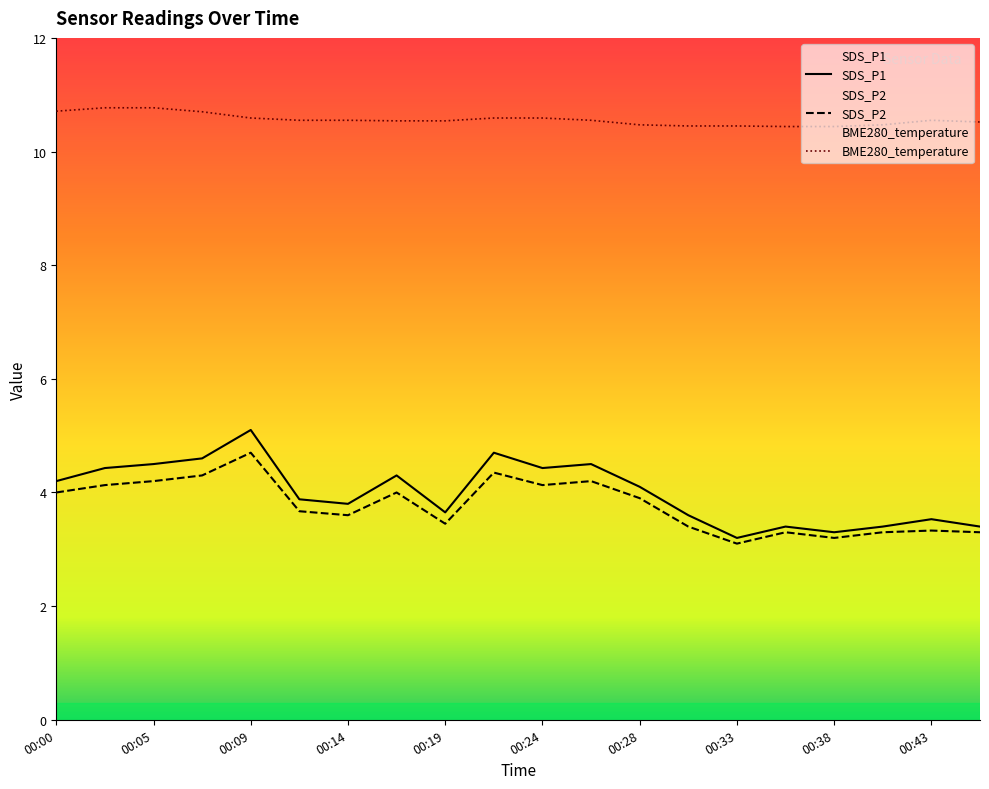

How many values in the SDS_P1 series exceed 4?

10